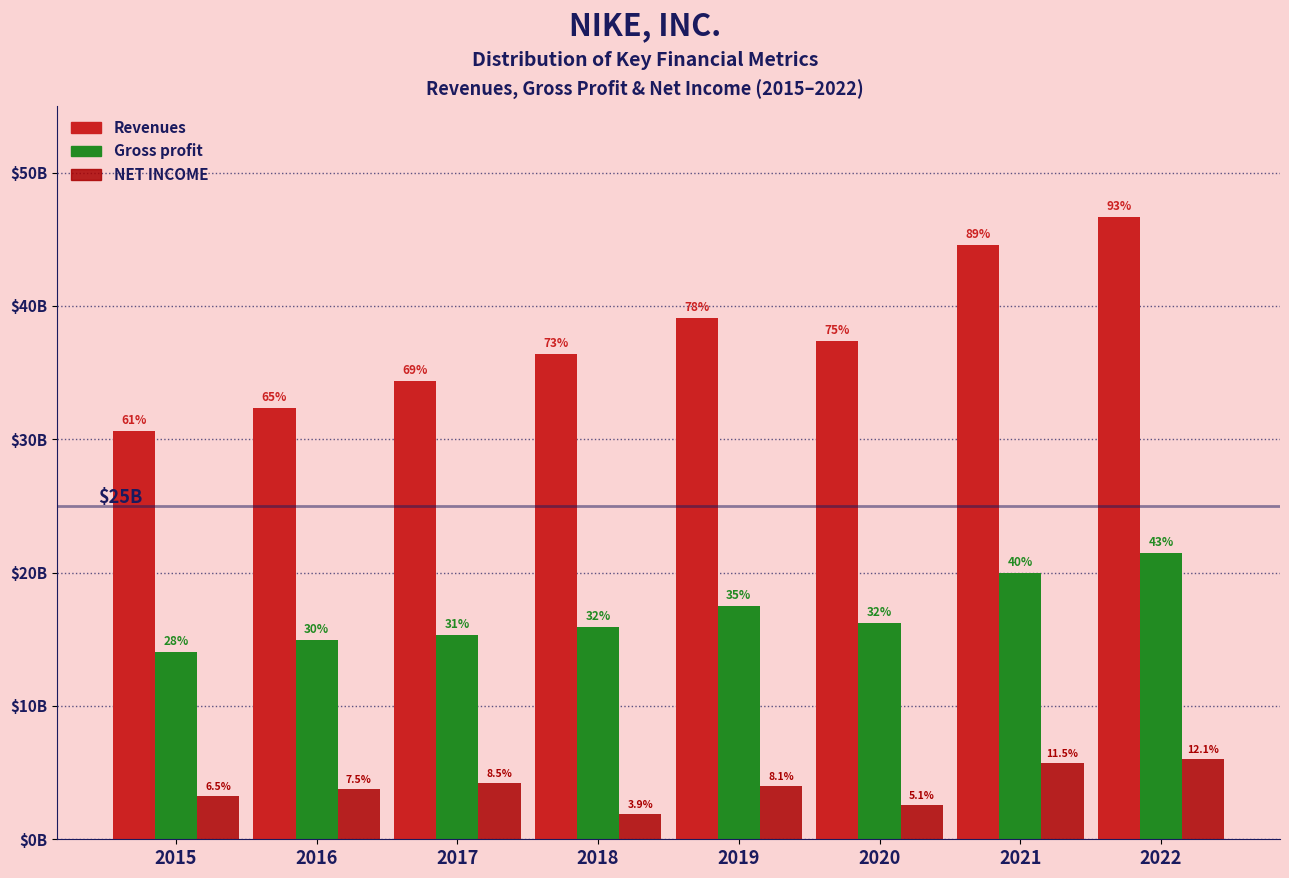

Does the chart contain stacked bars?

No